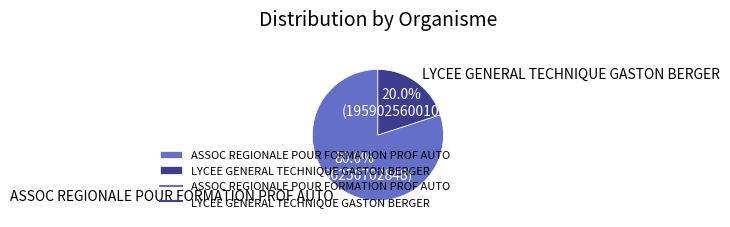

Which category has the smallest portion of the pie?

LYCEE GENERAL TECHNIQUE GASTON BERGER